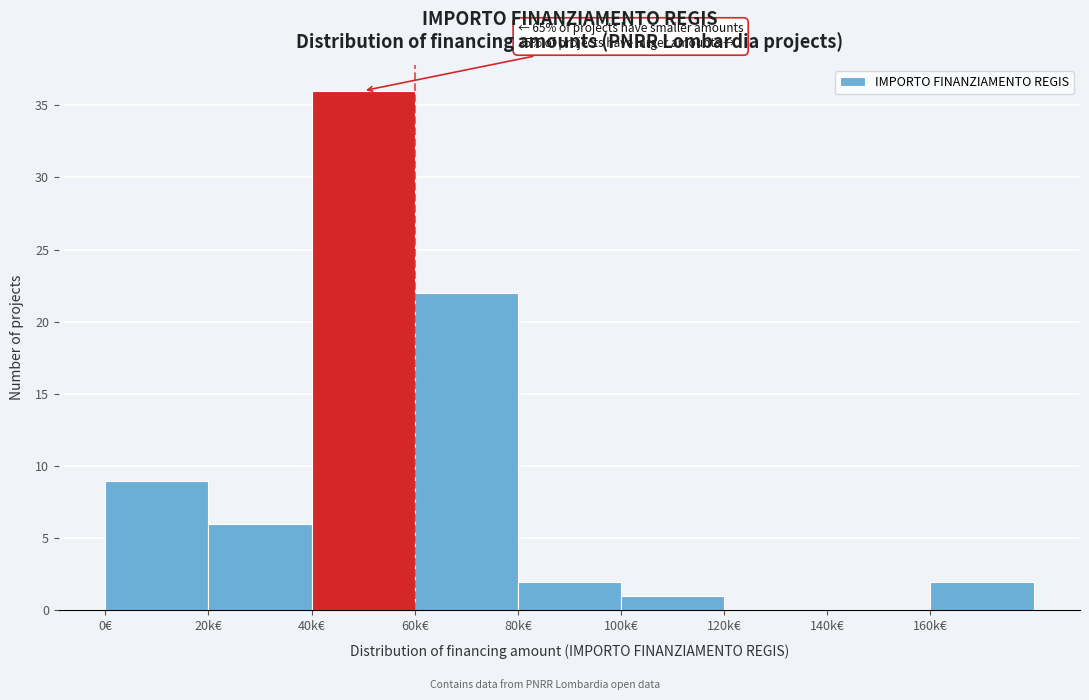

Reading left to right, extract all data points from this chart.

0€=9	20k€=6	40k€=36	60k€=22	80k€=2	100k€=1	120k€=0	140k€=0	160k€=2